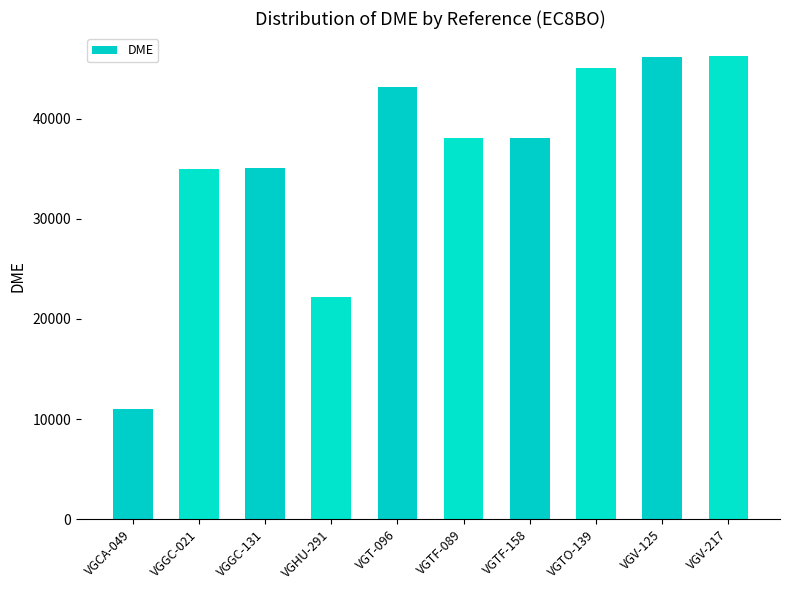

What is the minimum value shown in the chart?

11014